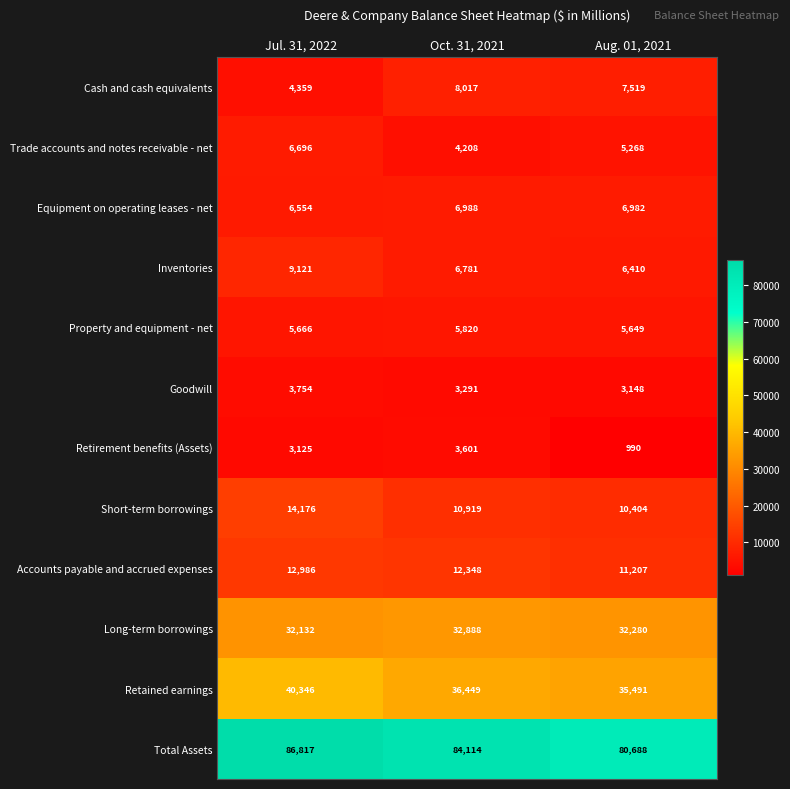

At which category does the chart reach its minimum across all series?

Aug. 01, 2021